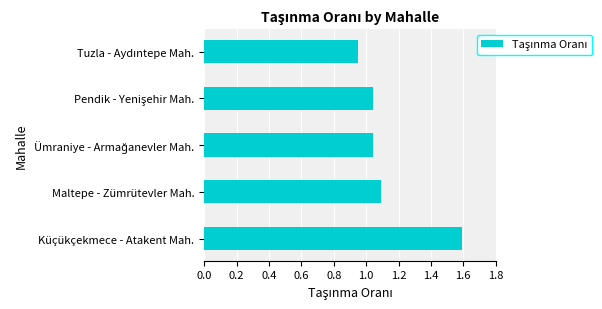

What is the change in value from Küçükçekmece - Atakent Mah. to Maltepe - Zümrütevler Mah.?

-0.5